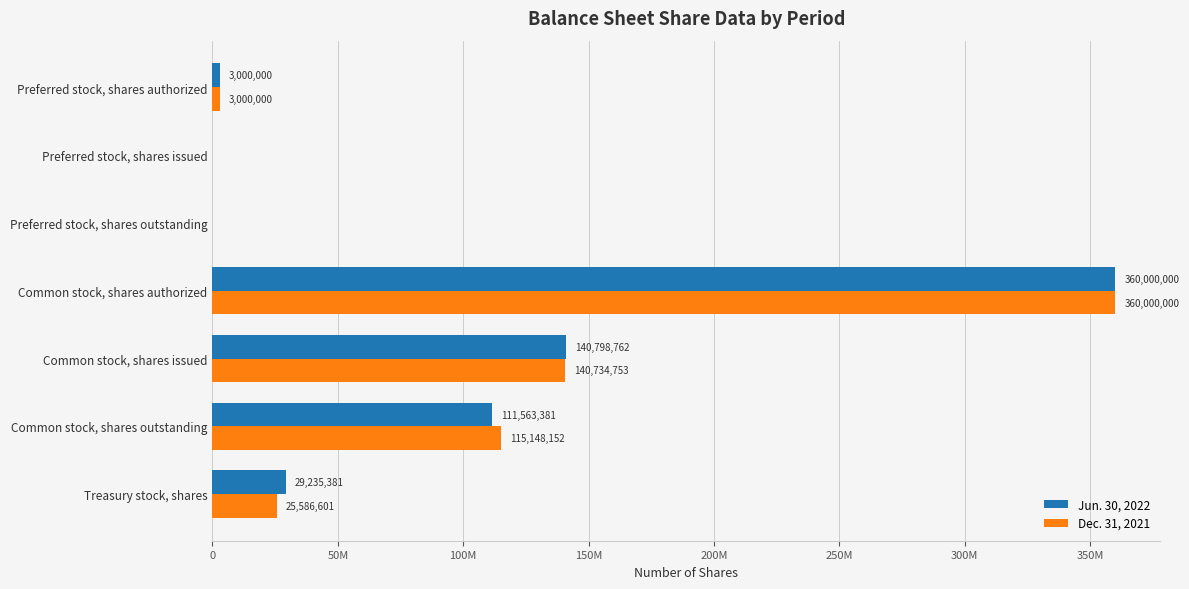

What are all the series names shown in the legend?

Jun. 30, 2022, Dec. 31, 2021